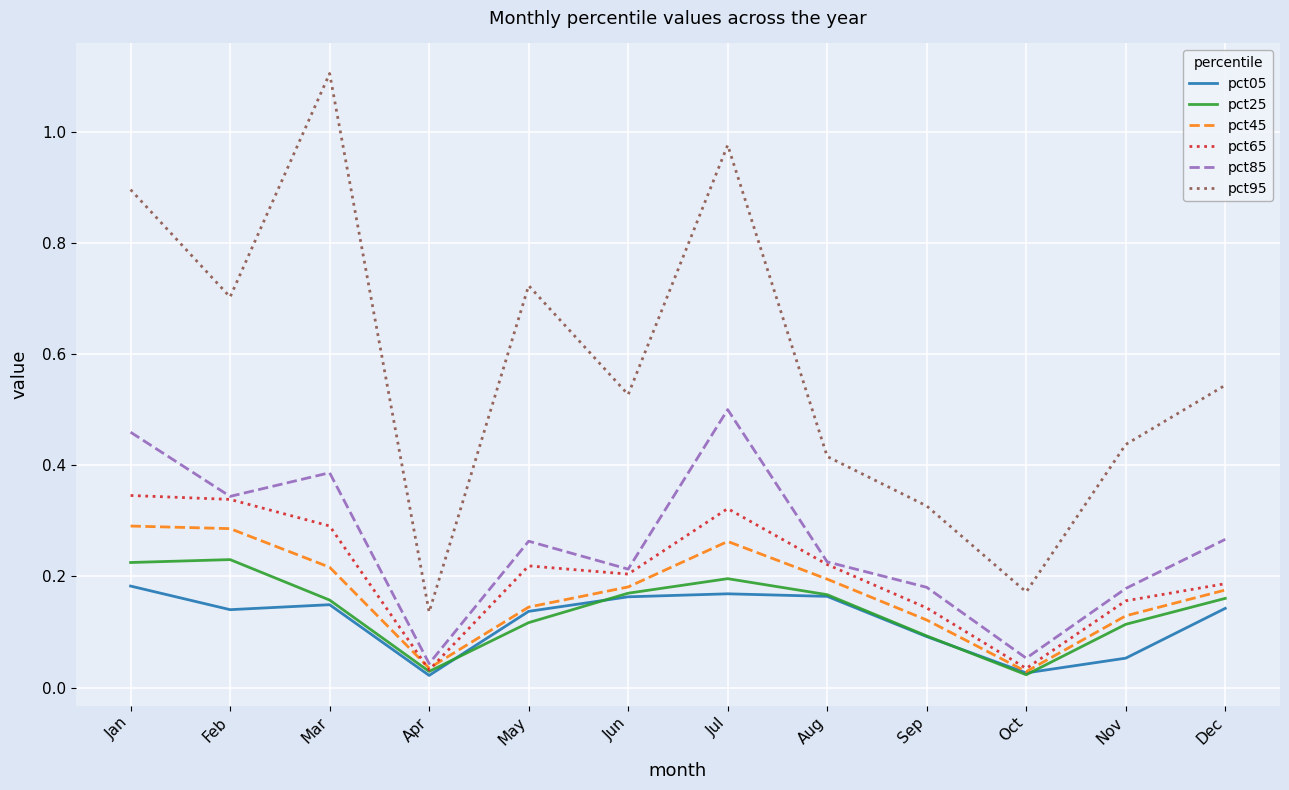

True or false: pct85 and pct25 cross at least once.

False